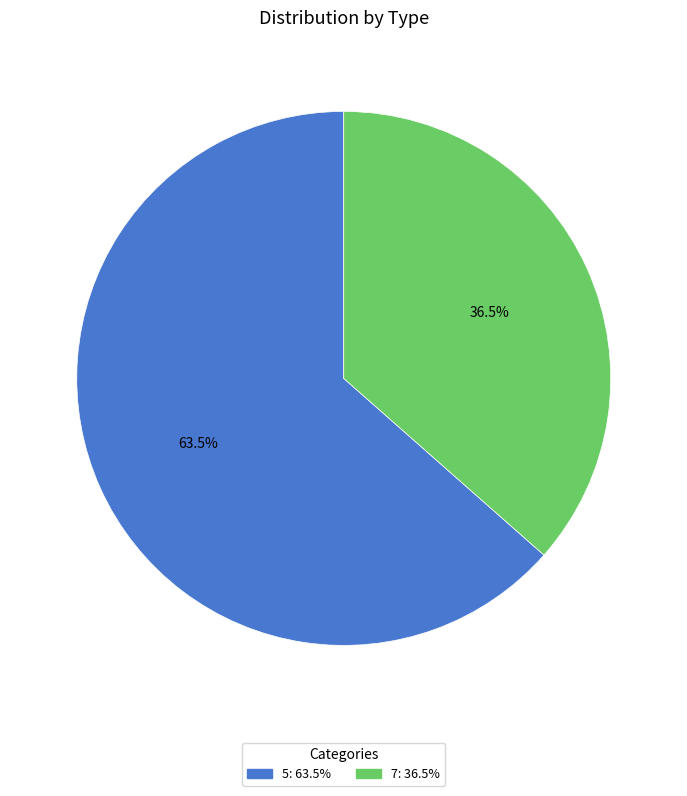

Rank the categories by value from lowest to highest.

7, 5